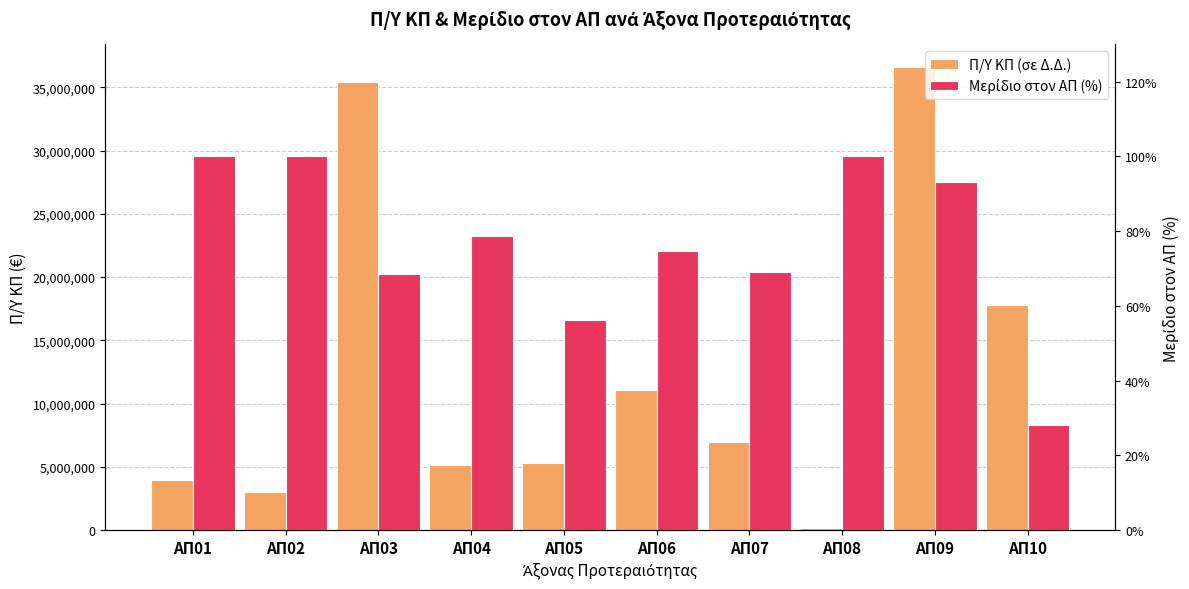

True or false: Μερίδιο στον ΑΠ (%) has a value of 12.3 at ΑΠ05.

False